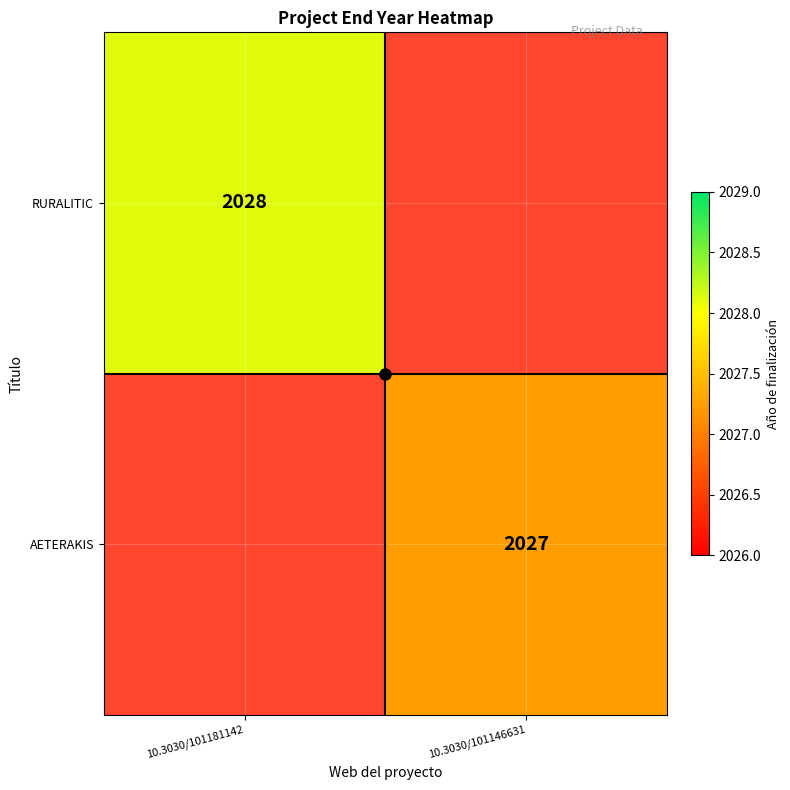

Between 10.3030/101146631 and 10.3030/101181142, which is larger?

10.3030/101181142